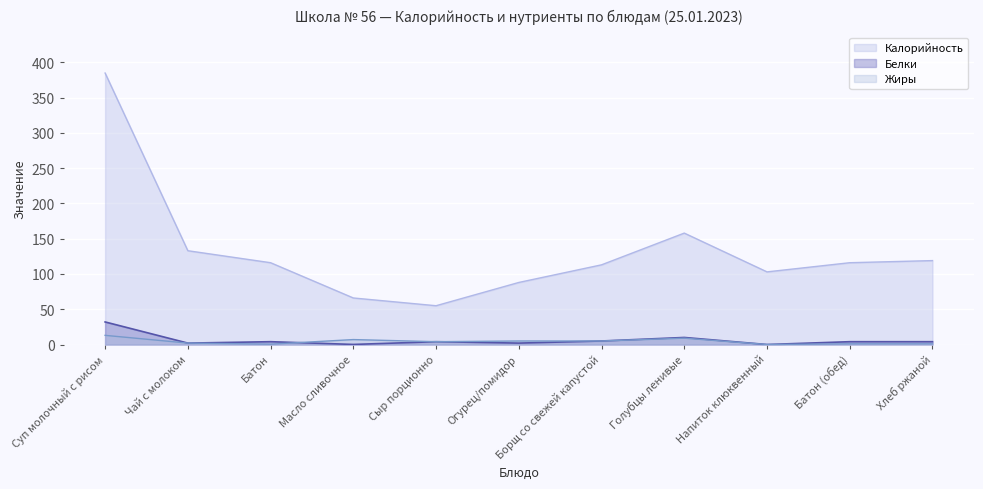

Reading left to right, list all the values displayed in this chart.

Калорийность: 385.0	133.0	116.0	66.0	55.0	88.0	113.0	158.0	103.0	116.0	119.0
Белки: 32.0	2.0	4.0	0.1	4.0	2.0	5.0	10.0	0.0	4.0	4.0
Жиры: 13.0	2.0	0.5	7.0	4.0	5.0	5.0	9.0	0.0	1.0	1.0